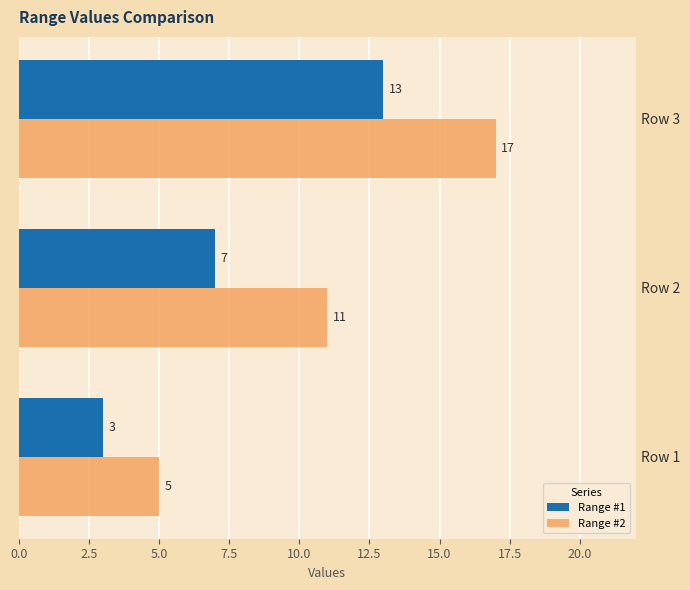

Between Row 1 and Row 3, which series saw the biggest shift?

Range #2